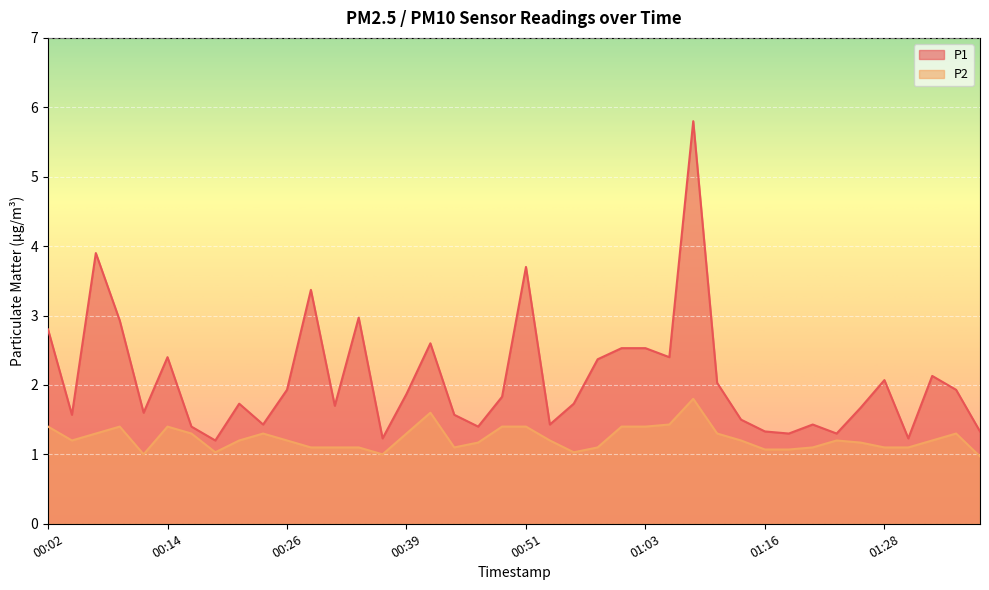

Reading left to right, extract all data points from this chart.

P1: 00:02=2.8	00:04=1.6	00:07=3.9	00:09=2.9	00:12=1.6	00:14=2.4	00:17=1.4	00:19=1.2	00:21=1.7	00:24=1.4	00:26=1.9	00:29=3.4	00:31=1.7	00:34=3.0	00:36=1.2	00:39=1.9	00:41=2.6	00:44=1.6	00:46=1.4	00:49=1.8	00:51=3.7	00:53=1.4	00:56=1.7	00:58=2.4	01:01=2.5	01:03=2.5	01:06=2.4	01:08=5.8	01:11=2.0	01:13=1.5	01:16=1.3	01:18=1.3	01:20=1.4	01:23=1.3	01:25=1.7	01:28=2.1	01:30=1.2	01:33=2.1	01:35=1.9	01:38=1.3
P2: 00:02=1.4	00:04=1.2	00:07=1.3	00:09=1.4	00:12=1.0	00:14=1.4	00:17=1.3	00:19=1.0	00:21=1.2	00:24=1.3	00:26=1.2	00:29=1.1	00:31=1.1	00:34=1.1	00:36=1.0	00:39=1.3	00:41=1.6	00:44=1.1	00:46=1.2	00:49=1.4	00:51=1.4	00:53=1.2	00:56=1.0	00:58=1.1	01:01=1.4	01:03=1.4	01:06=1.4	01:08=1.8	01:11=1.3	01:13=1.2	01:16=1.1	01:18=1.1	01:20=1.1	01:23=1.2	01:25=1.2	01:28=1.1	01:30=1.1	01:33=1.2	01:35=1.3	01:38=1.0